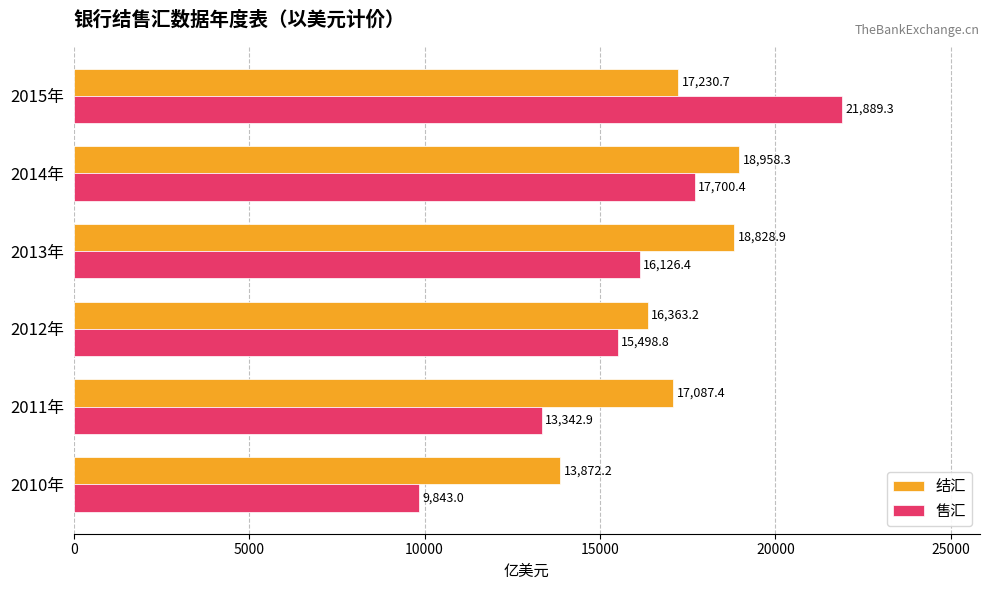

What is the minimum value for 售汇?

9843.0